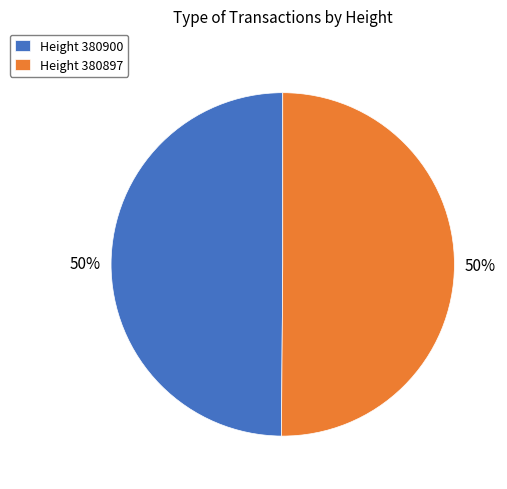

Combined, do Height 380897 and Height 380900 account for over 50%?

Yes